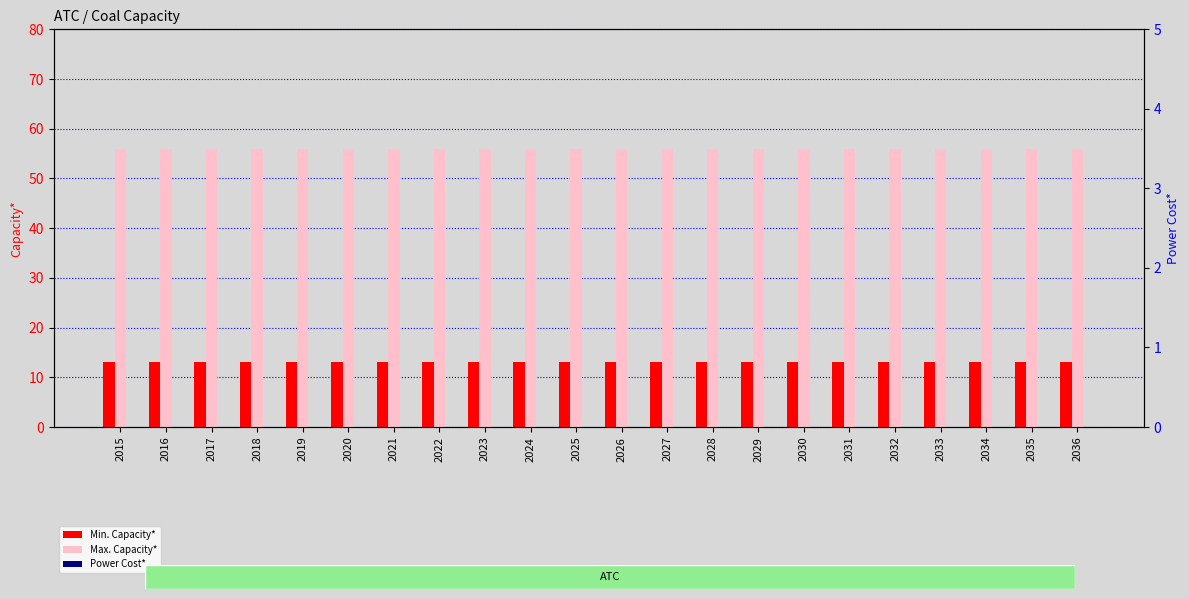

At which category is the sum across all series the highest?

2015